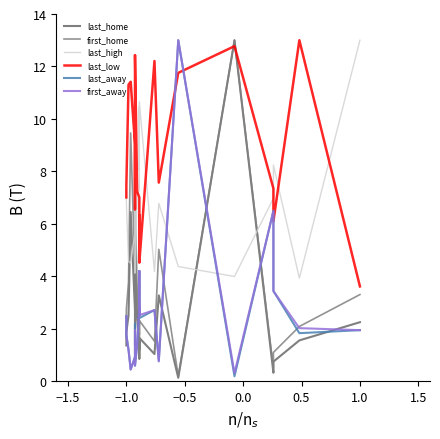

At how many categories does at least one series exceed 2?

22